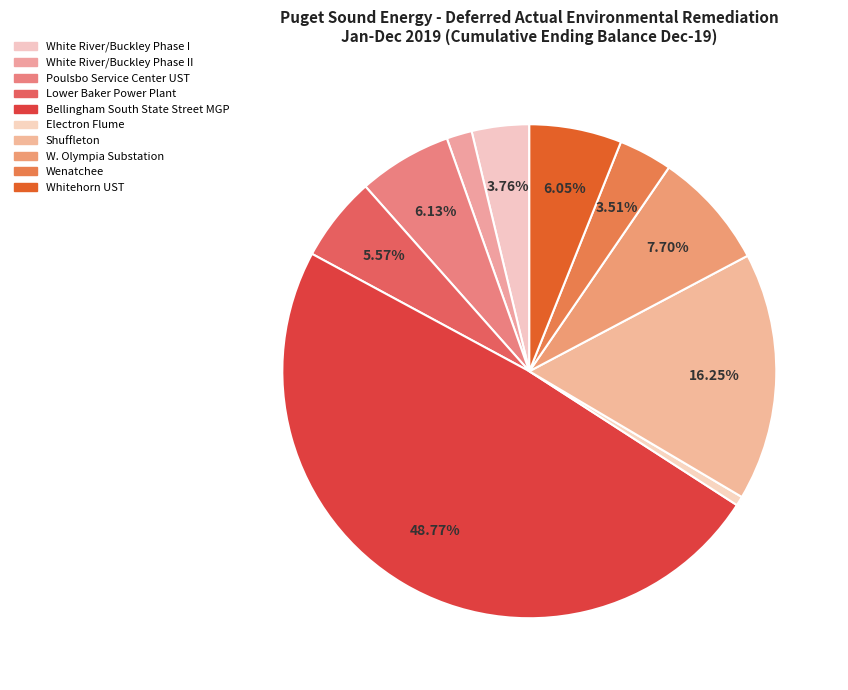

What is the smallest slice in the pie chart?

Electron Flume